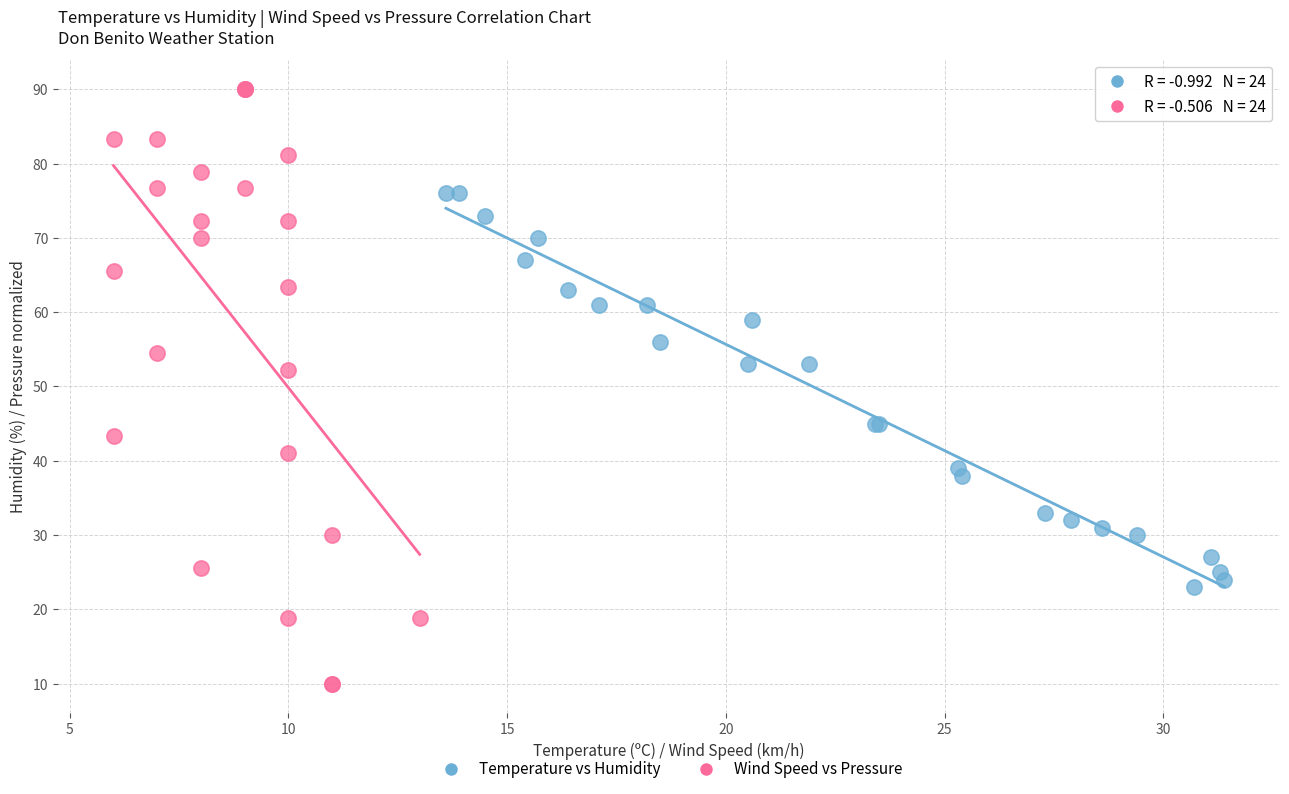

Which series has the widest spread of Y values?

Wind Speed vs Pressure